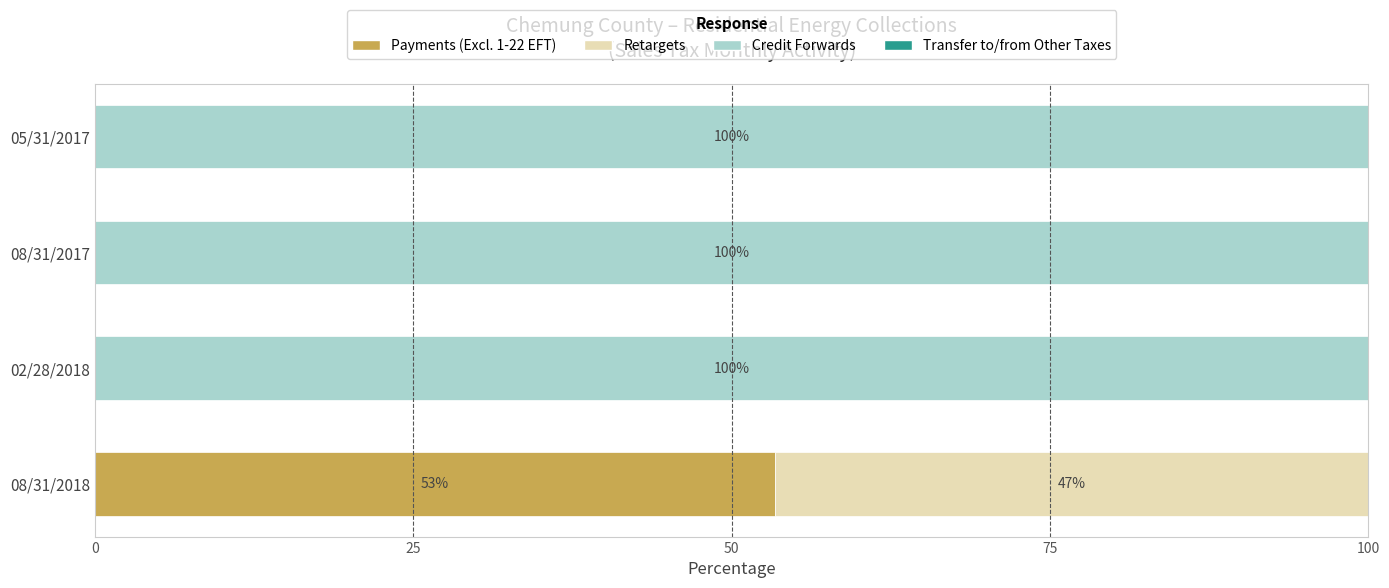

What is the total value across all series at 08/31/2018?

100.0